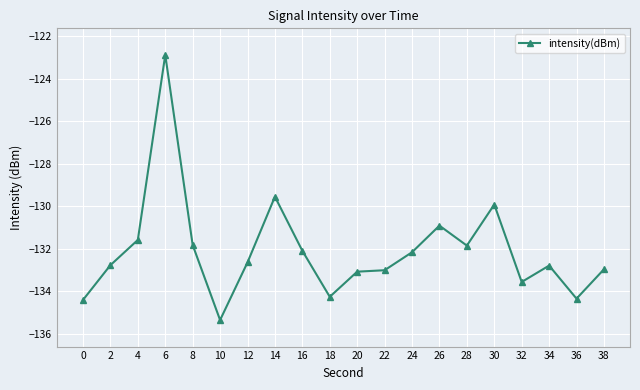

What is the change in value from 0 to 32?

+0.8